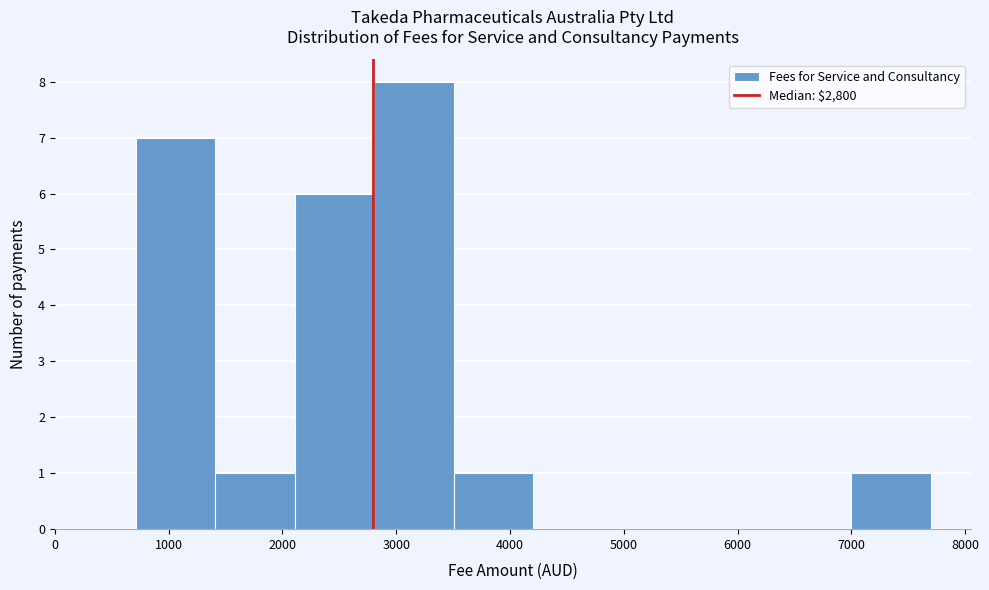

Reading left to right, list every bar in this chart as the range it spans on the x-axis followed by its height. Neither the bar edges nor the heights are printed on the chart, so give them approximately, as read against the axes.

700 to 1400: 7
1400 to 2100: 1
2100 to 2800: 6
2800 to 3500: 8
3500 to 4200: 1
4200 to 4900: 0
4900 to 5600: 0
5600 to 6300: 0
6300 to 7000: 0
7000 to 7700: 1